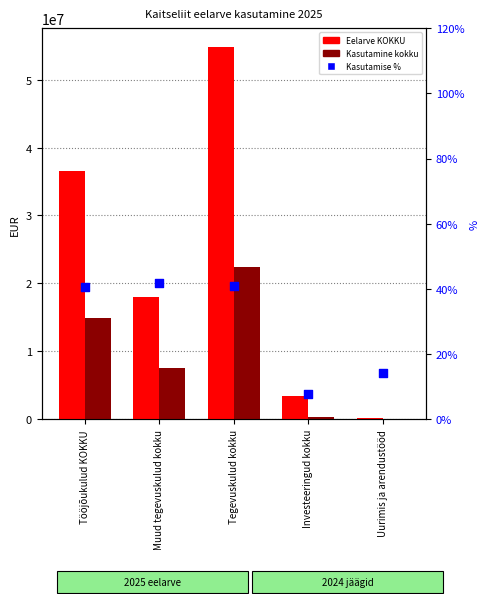

What are all the series names shown in the legend?

Eelarve KOKKU, Kasutamine kokku, Kasutamise %